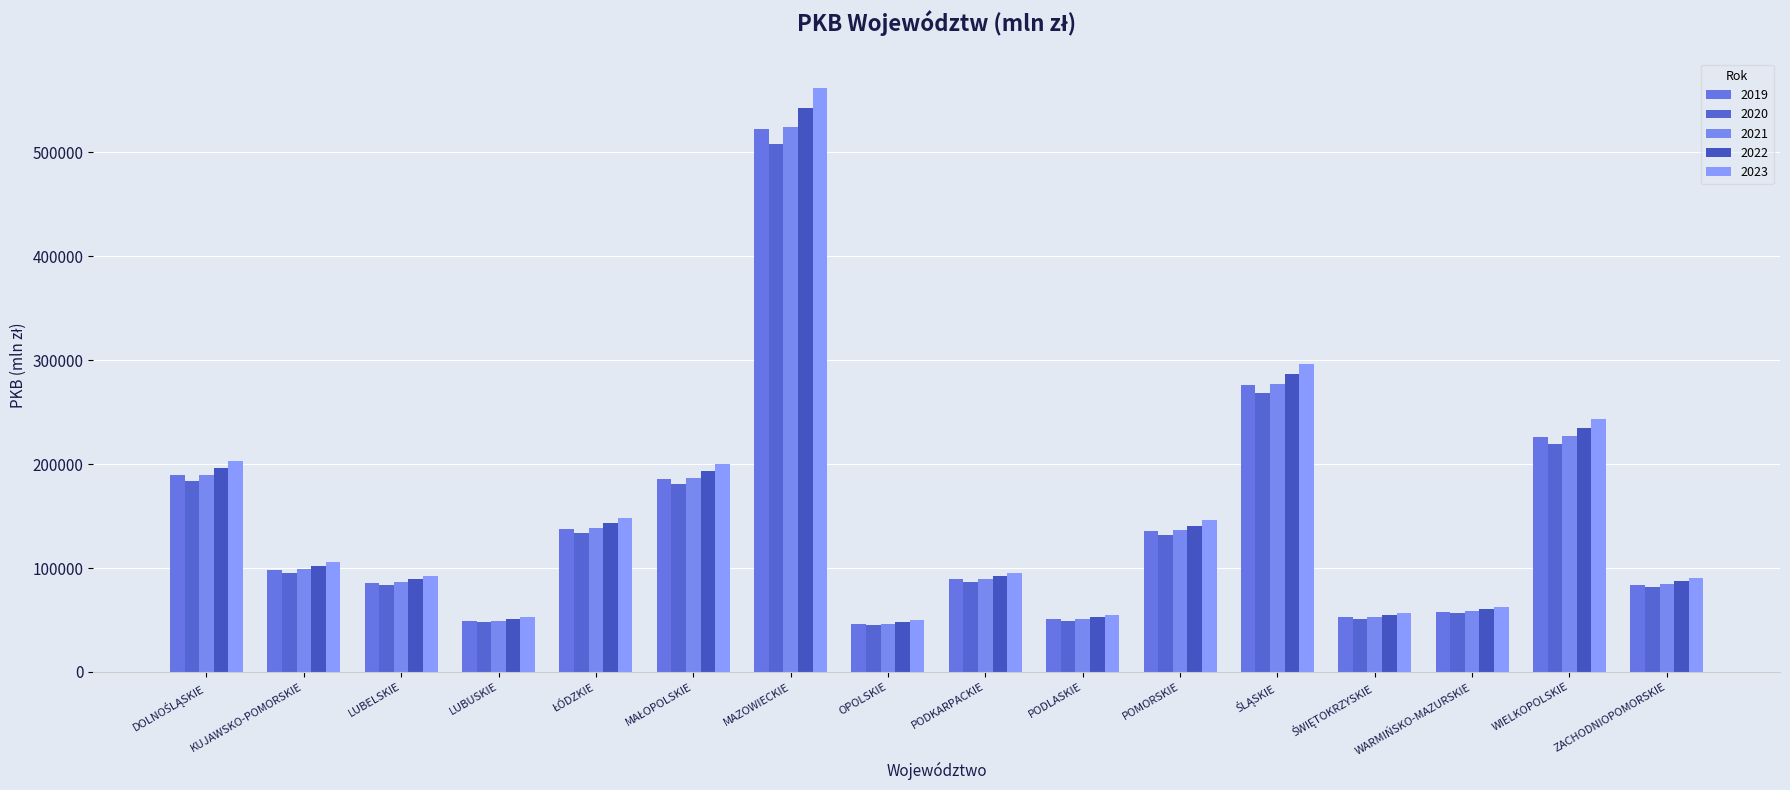

What is the greatest value displayed?

562136.3